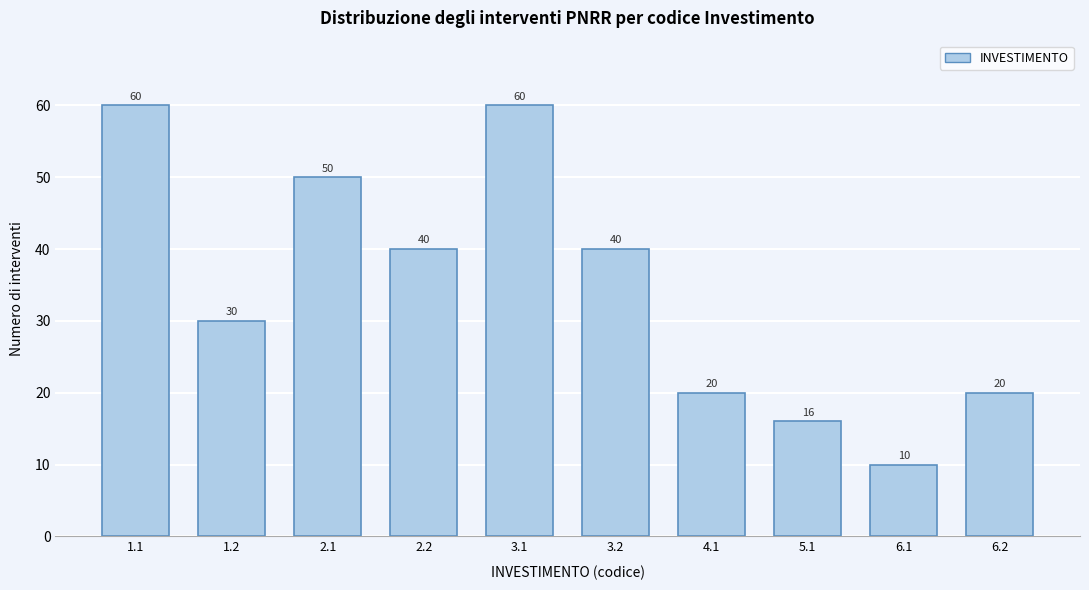

Reading left to right, list all the values displayed in this chart.

1.1=60	1.2=30	2.1=50	2.2=40	3.1=60	3.2=40	4.1=20	5.1=16	6.1=10	6.2=20